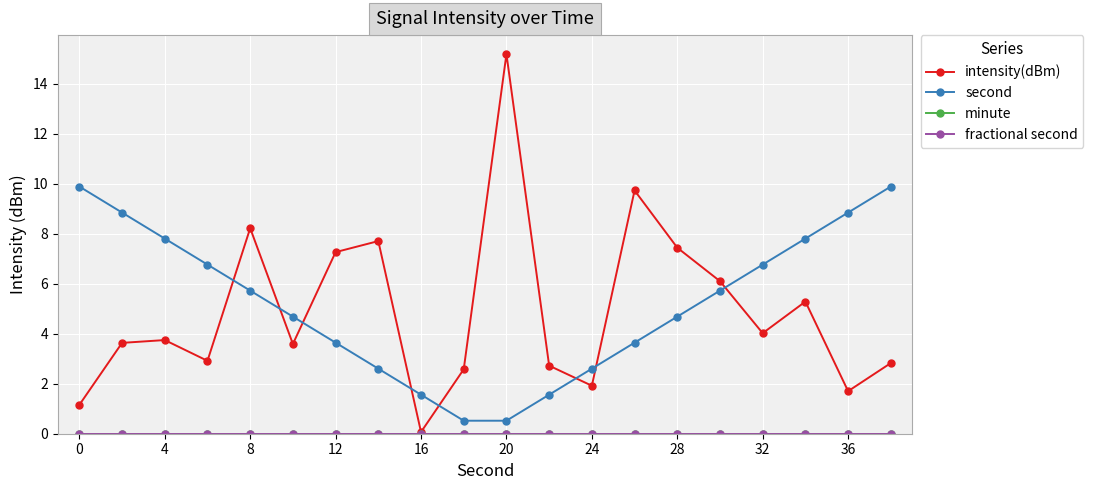

Which series has the widest spread of values?

intensity(dBm)